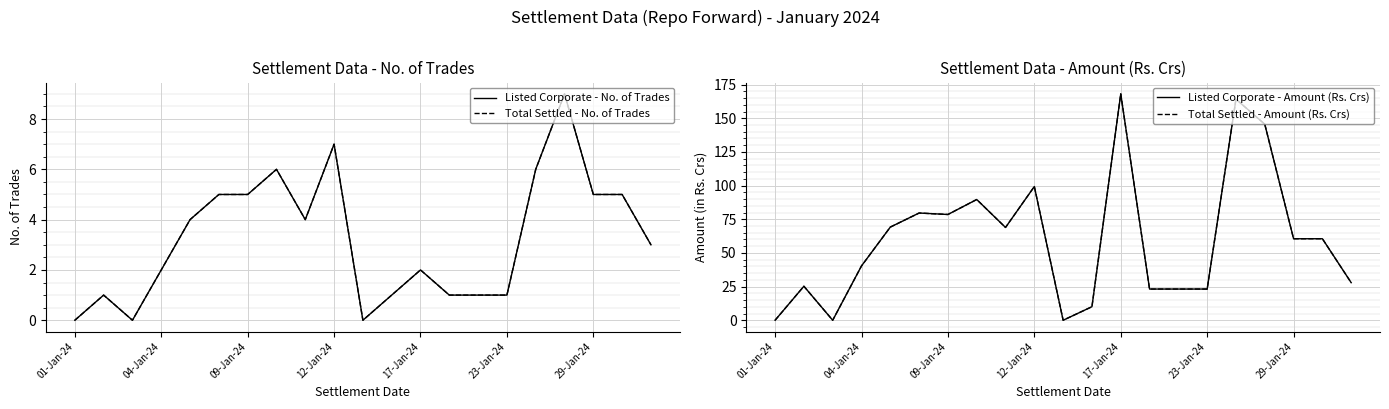

Is the value of Total Settled - No. of Trades at 16 greater than the value of Listed Corporate - Amount (Rs. Crs) at 20?

No